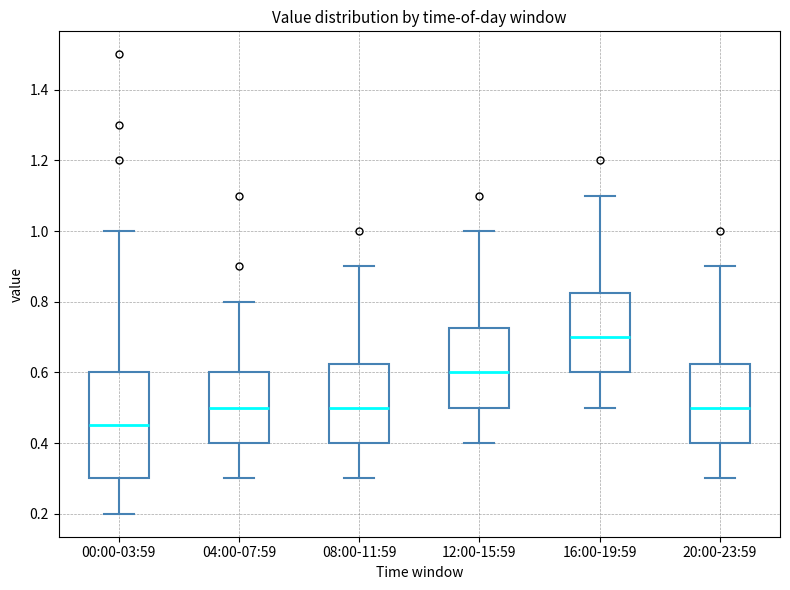

Reading left to right, transcribe this box plot: for each box, give where its median line is, the range the box spans, and where its two whiskers end, as read against the y-axis. The values are not printed on the chart, so give them approximately, as read against the axis.

00:00-03:59: median 0.46, box 0.30 to 0.60, whiskers 0.20 to 1.00
04:00-07:59: median 0.50, box 0.40 to 0.60, whiskers 0.30 to 0.80
08:00-11:59: median 0.50, box 0.40 to 0.62, whiskers 0.30 to 0.90
12:00-15:59: median 0.60, box 0.50 to 0.72, whiskers 0.40 to 1.00
16:00-19:59: median 0.70, box 0.60 to 0.82, whiskers 0.50 to 1.10
20:00-23:59: median 0.50, box 0.40 to 0.62, whiskers 0.30 to 0.90